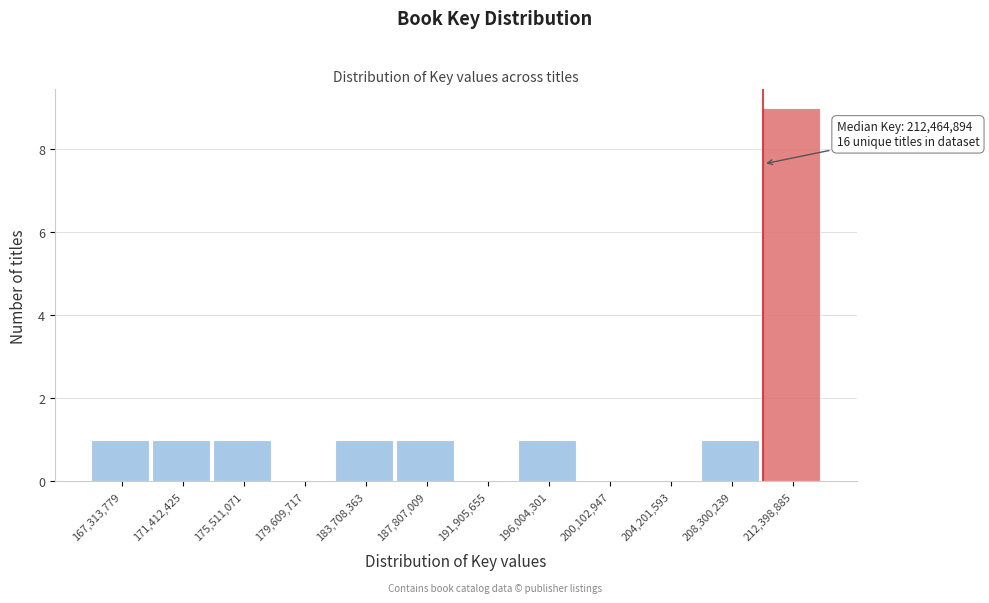

Reading right to left, transcribe all the data shown in this chart.

212,398,885=9	208,300,239=1	204,201,593=0	200,102,947=0	196,004,301=1	191,905,655=0	187,807,009=1	183,708,363=1	179,609,717=0	175,511,071=1	171,412,425=1	167,313,779=1